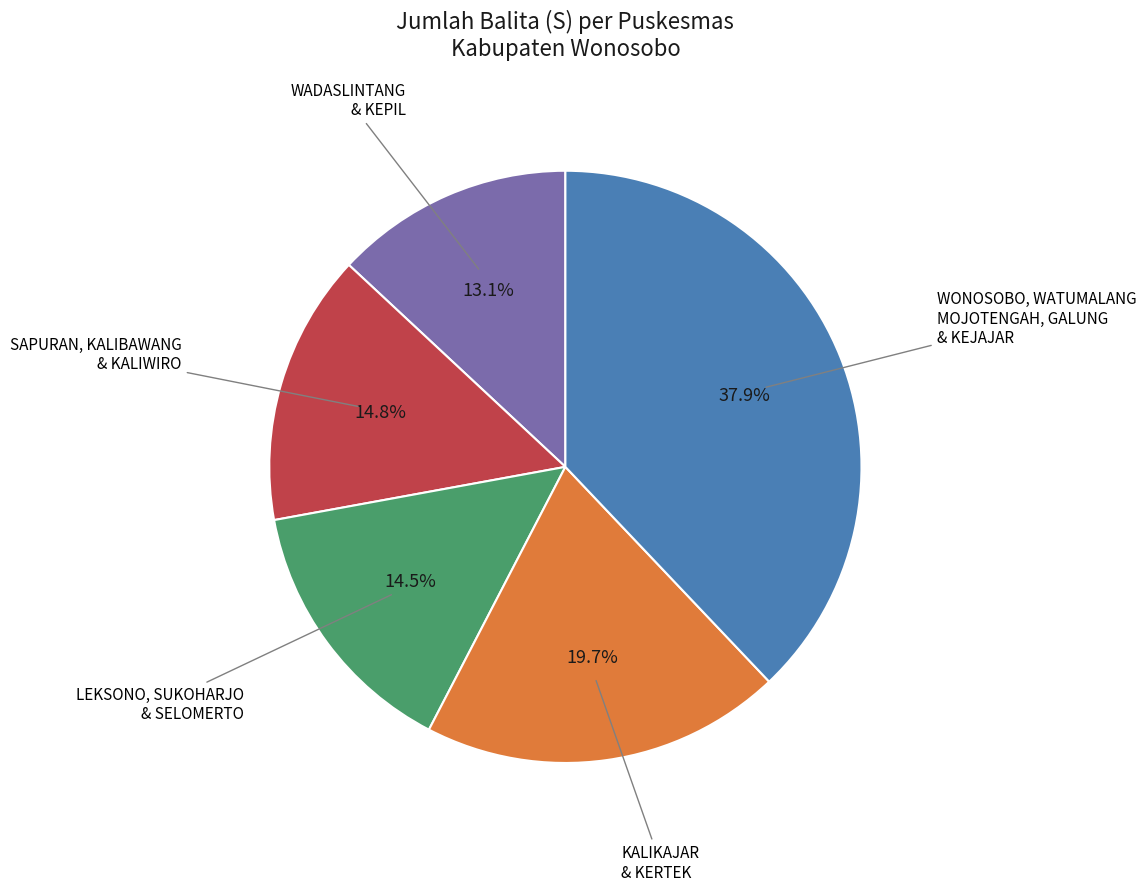

How many slices are in this pie chart?

5